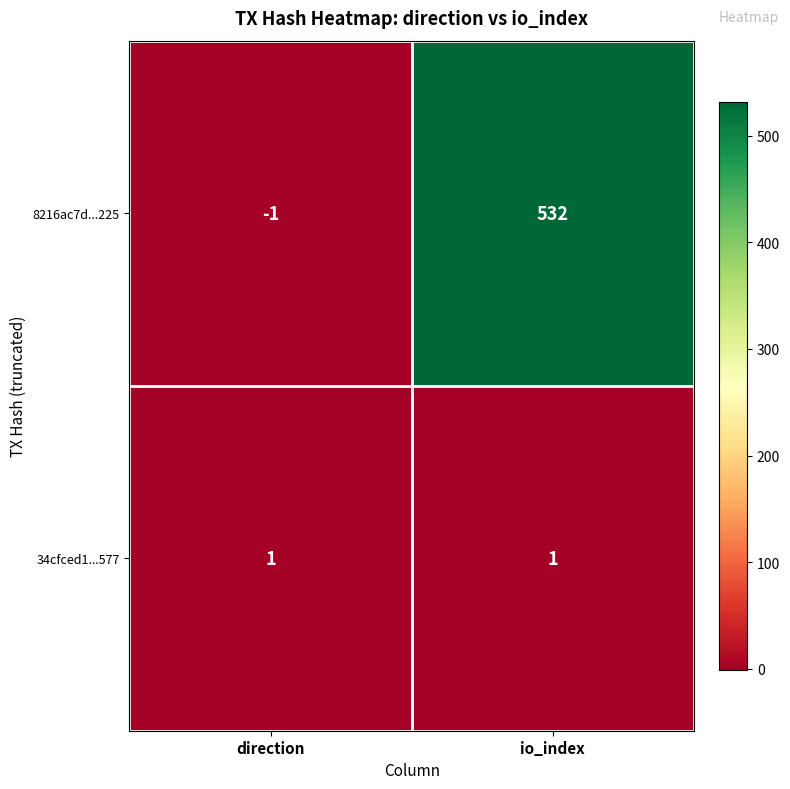

Between direction and io_index, which series saw the biggest shift?

8216ac7d...225